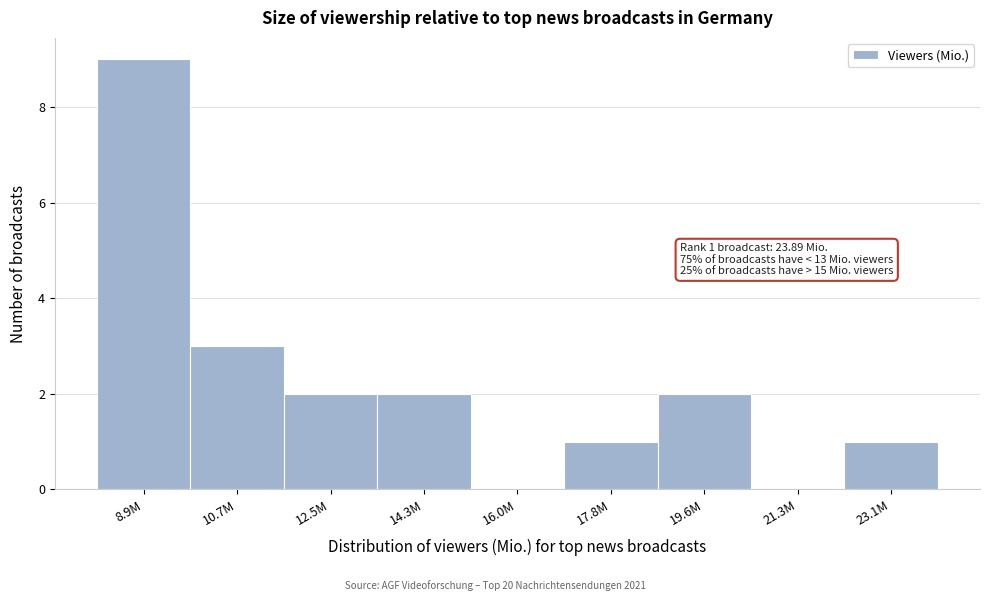

Reading left to right, list all the values displayed in this chart.

8.9M=9	10.7M=3	12.5M=2	14.3M=2	16.0M=0	17.8M=1	19.6M=2	21.3M=0	23.1M=1